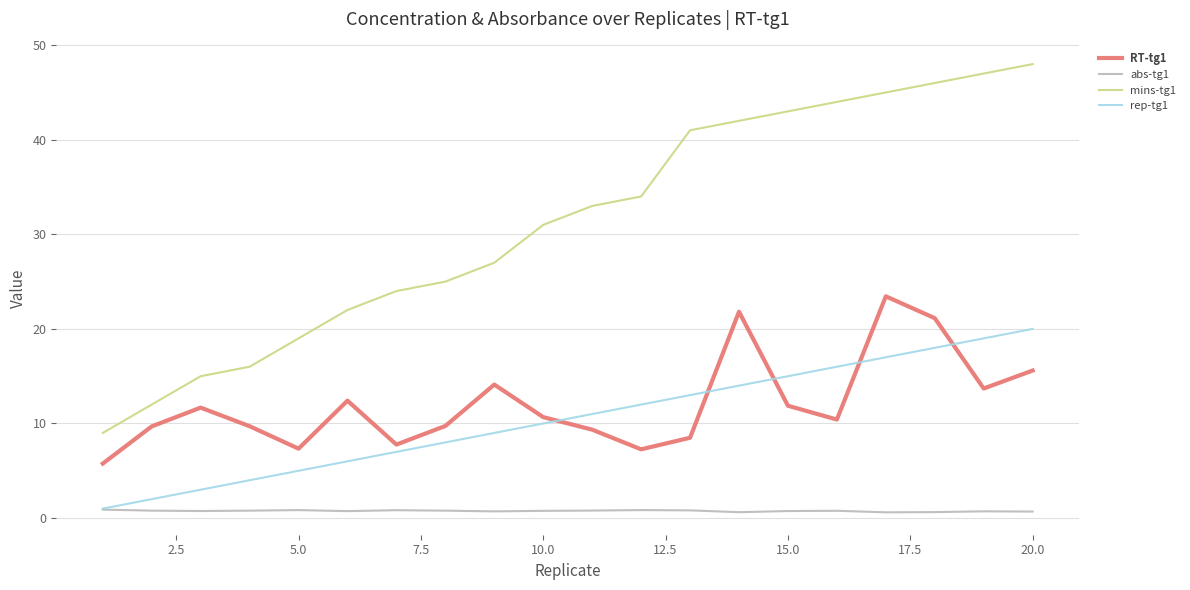

Which series has the largest total across all categories?

mins-tg1